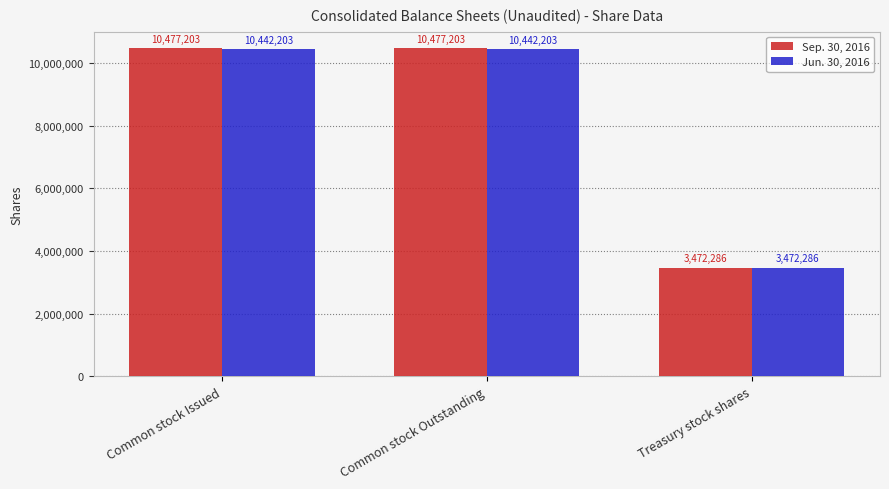

Reading left to right, extract all data points from this chart.

Sep. 30, 2016: Common stock Issued=10477203	Common stock Outstanding=10477203	Treasury stock shares=3472286
Jun. 30, 2016: Common stock Issued=10442203	Common stock Outstanding=10442203	Treasury stock shares=3472286